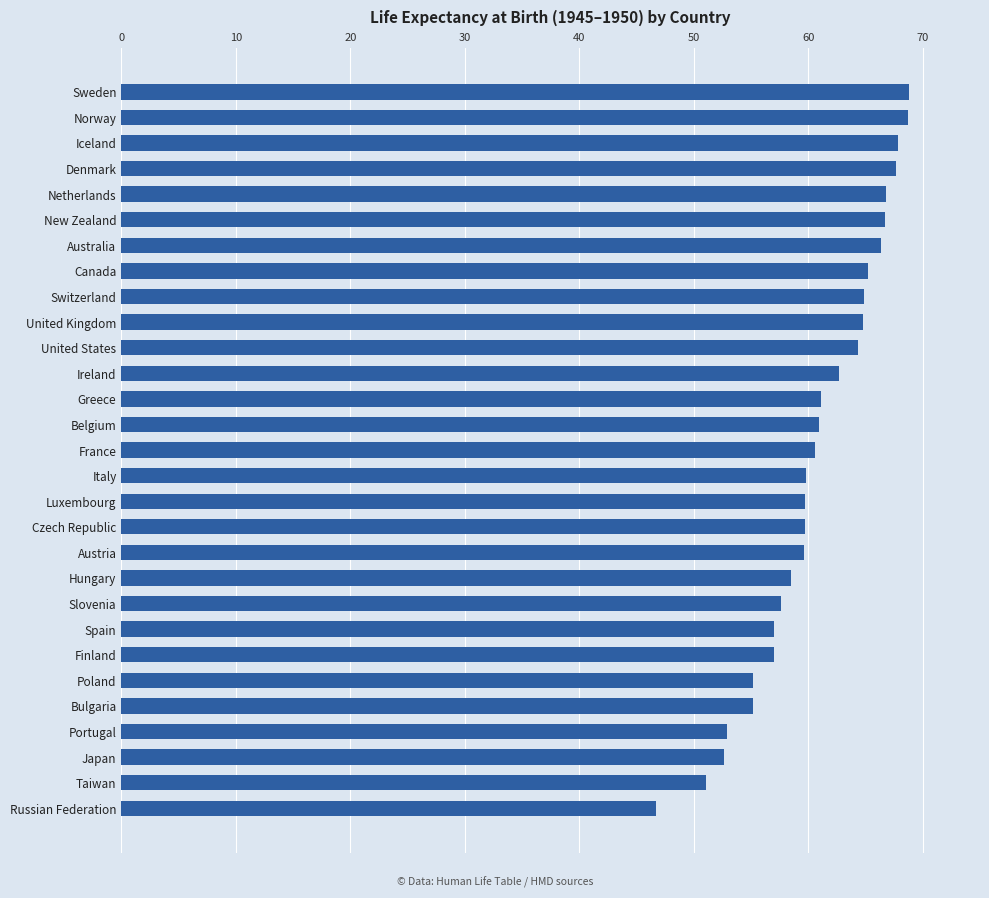

What is the change in value from Bulgaria to Luxembourg?

+4.6